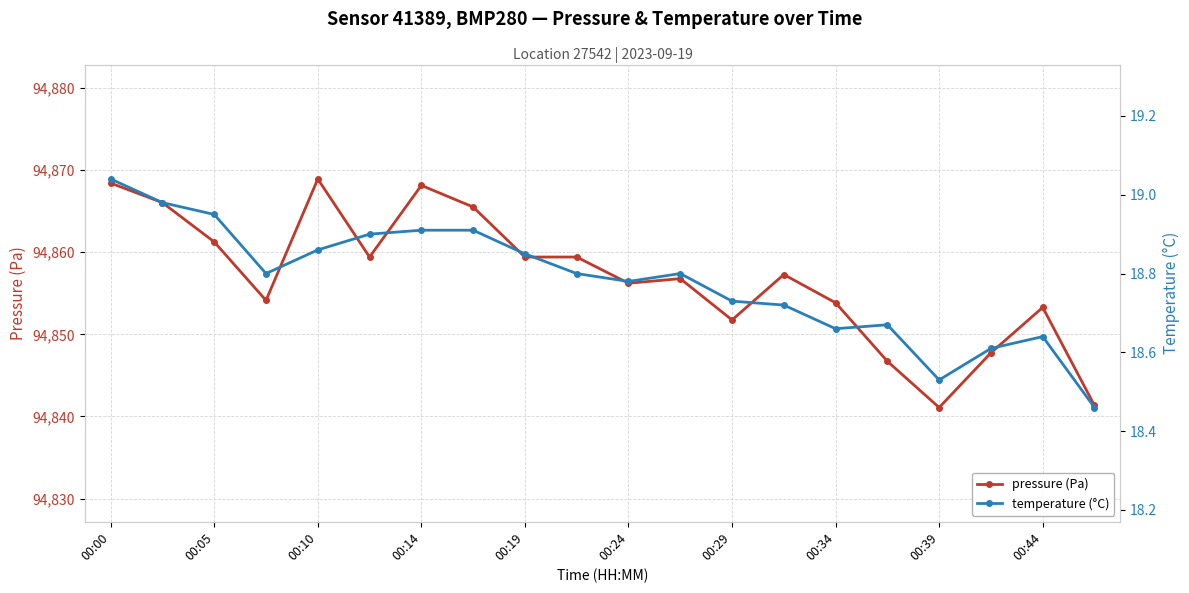

In pressure (Pa), how many points are higher than both neighbors (excluding endpoints)?

5